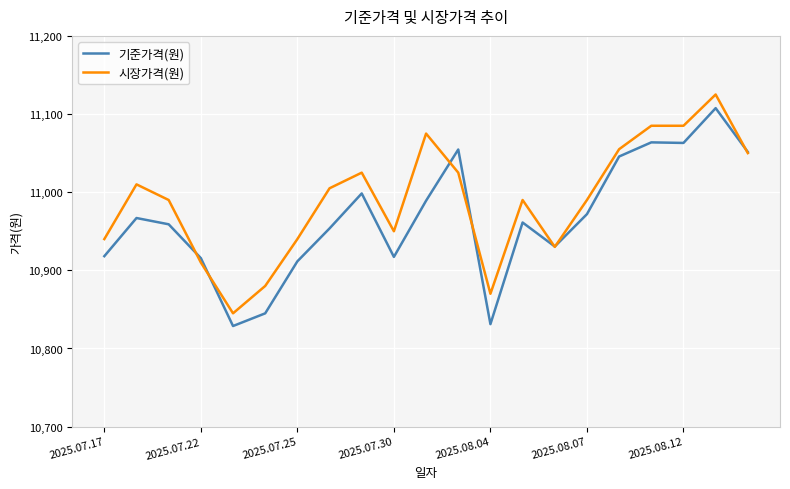

Which series has the largest total across all categories?

시장가격(원)